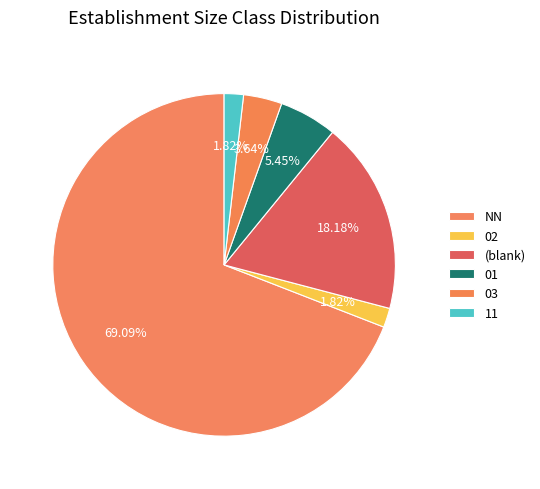

Does NN represent more than half of the total?

Yes